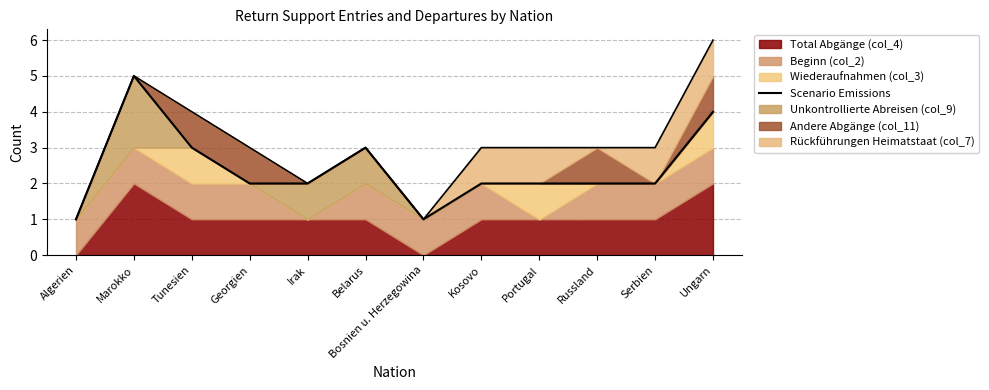

What is the label of the 3rd point from the right?

Russland